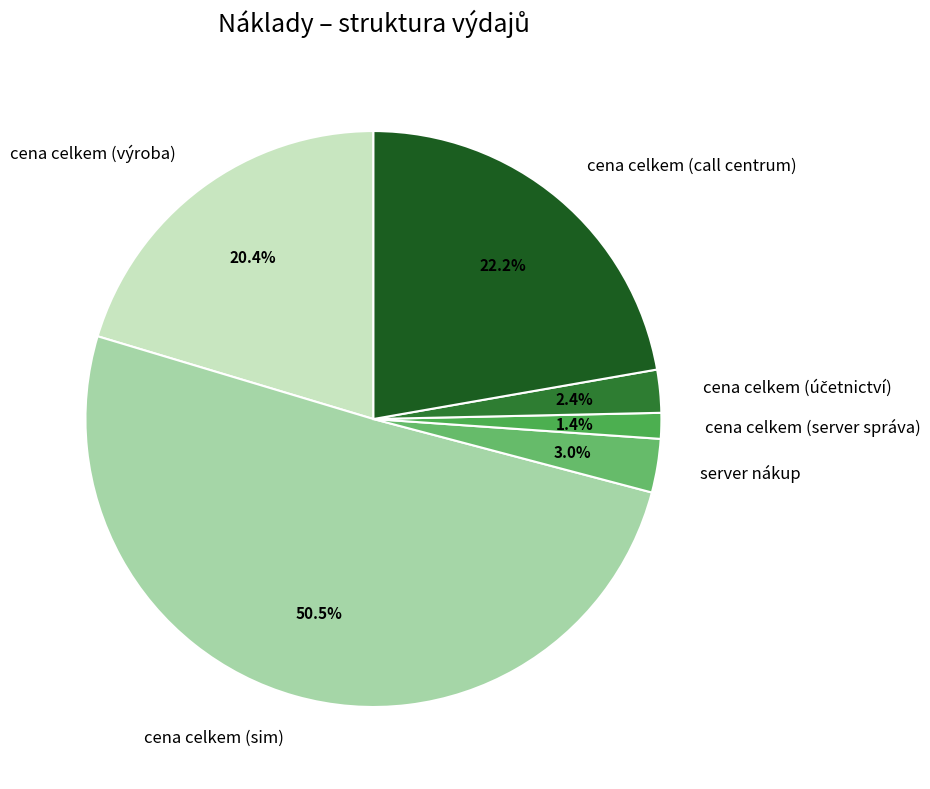

To the nearest percent, what is the average slice percentage?

17%